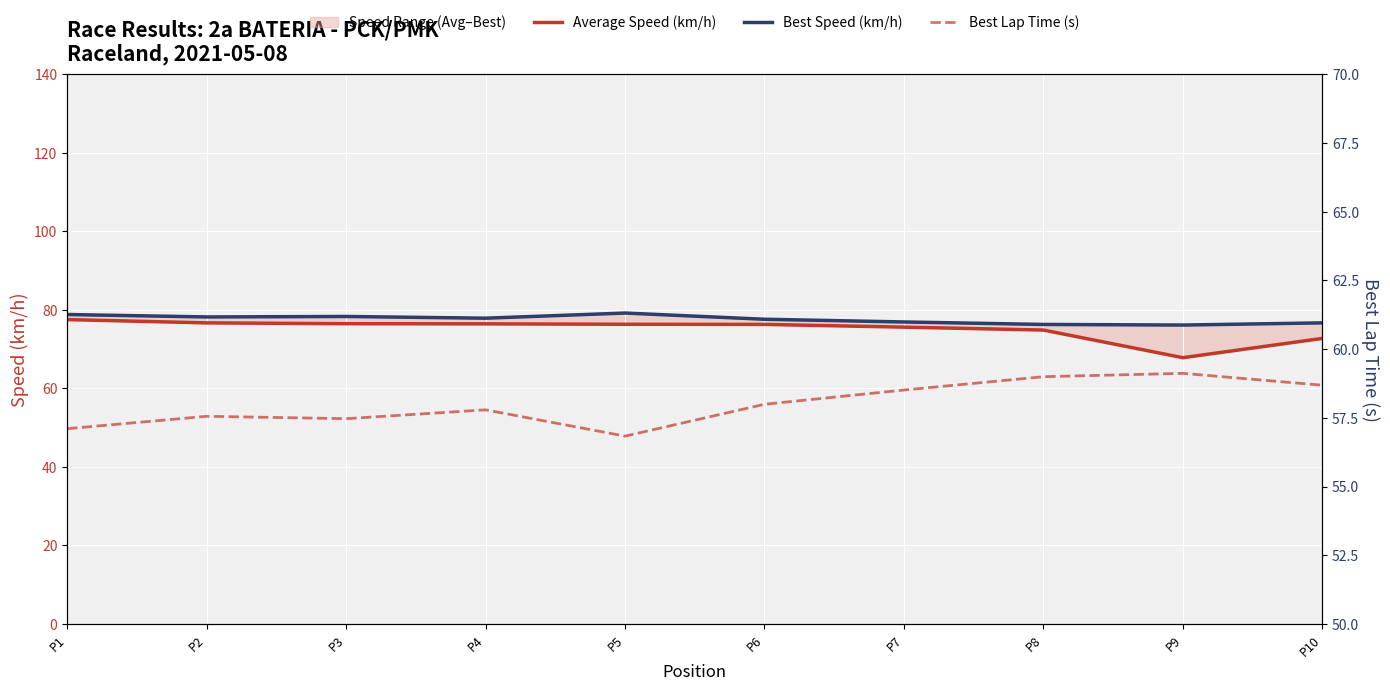

What is the spread (max minus min) of values at P5?

22.3